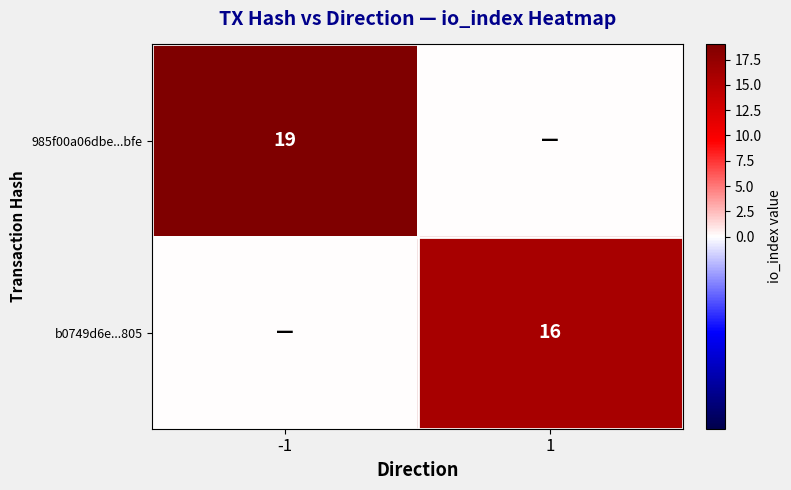

The value of 985f00a06dbe...bfe at -1 is 19. True or false?

True